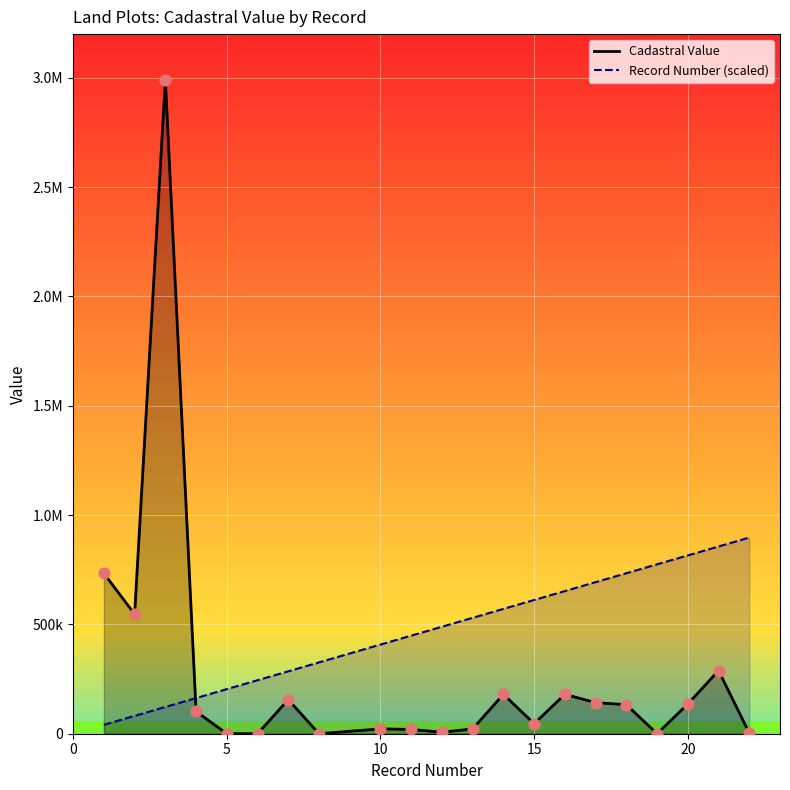

Is the value of Record Number (scaled) at 15 greater than the value of Cadastral Value at 9?

Yes